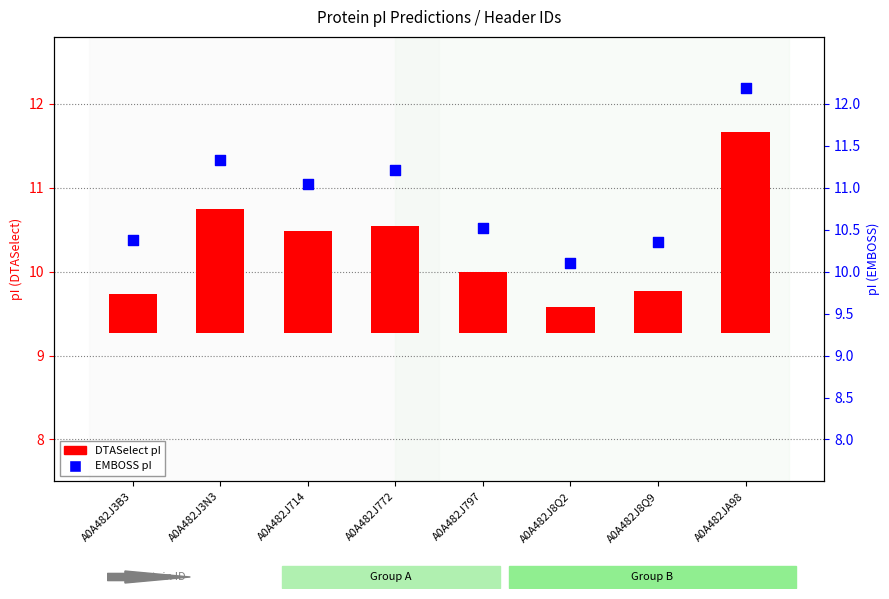

At which category is the sum across all series the highest?

A0A482JA98